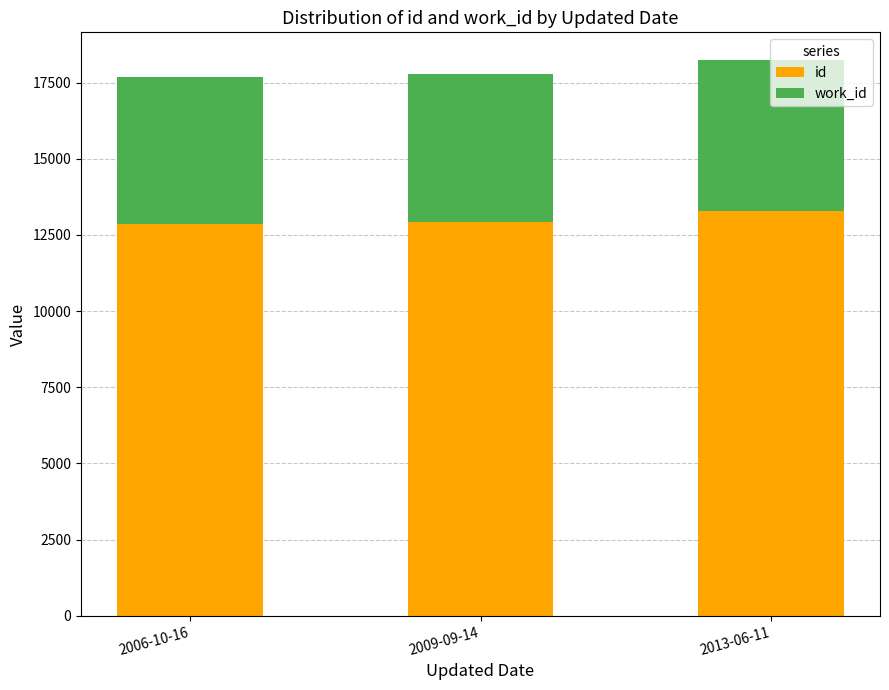

What is the sum of all id values?

39099